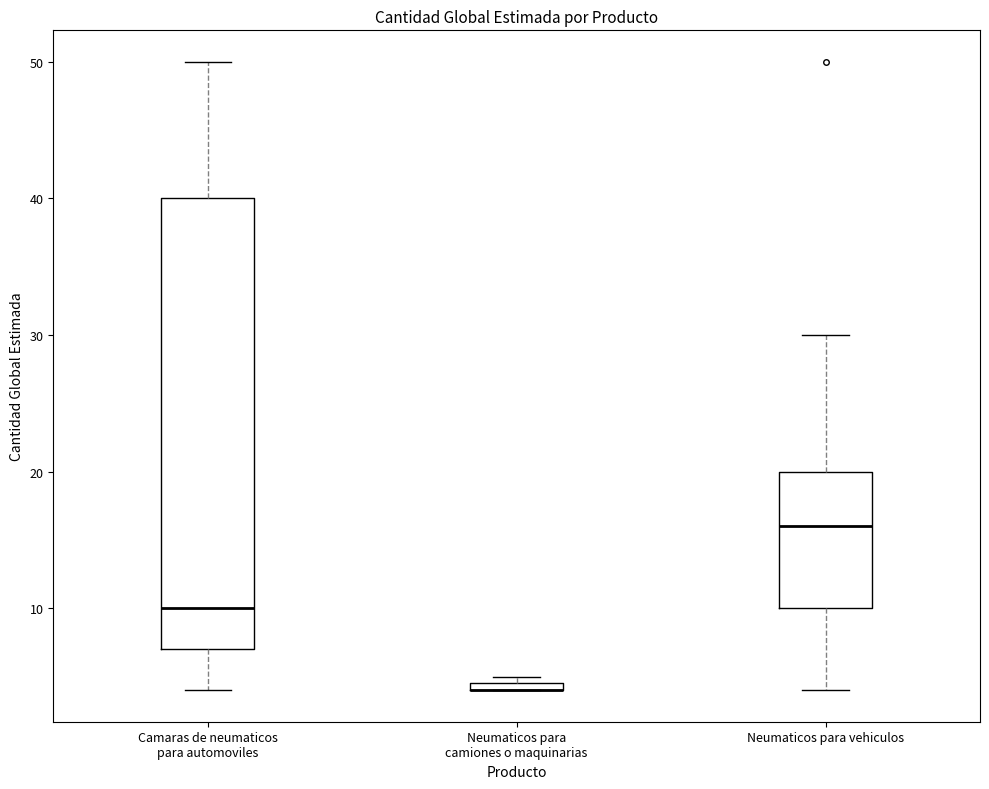

Where is the lower edge of the box for Neumaticos para camiones o maquinarias on the y-axis? The values are not printed on the chart, so give them approximately, as read against the axis.

4